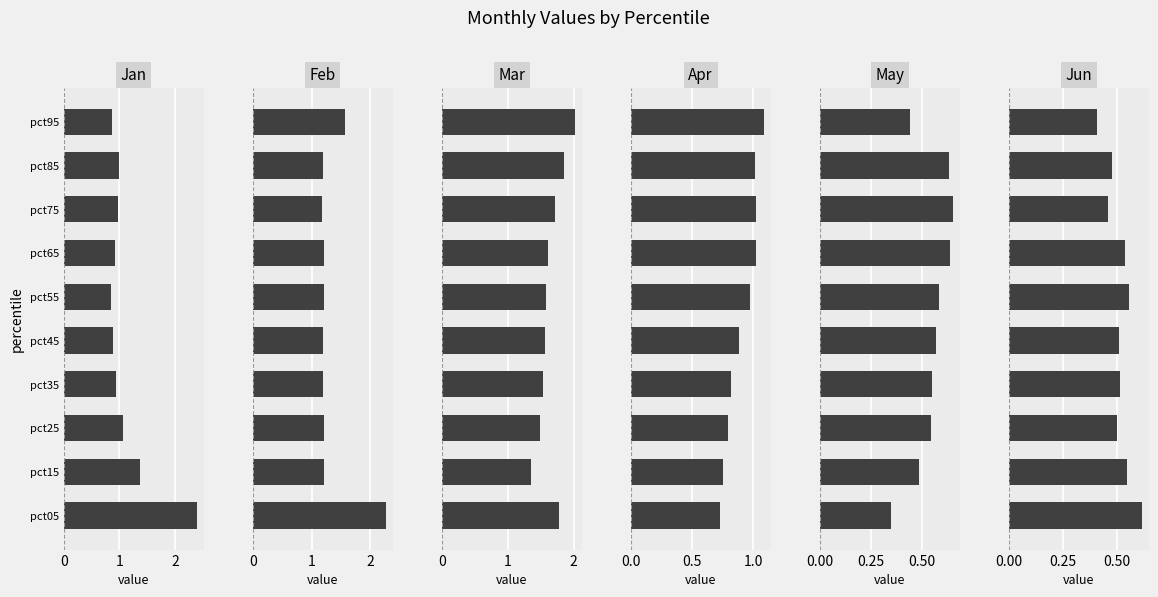

What value does the Mar series have at pct95?

2.0